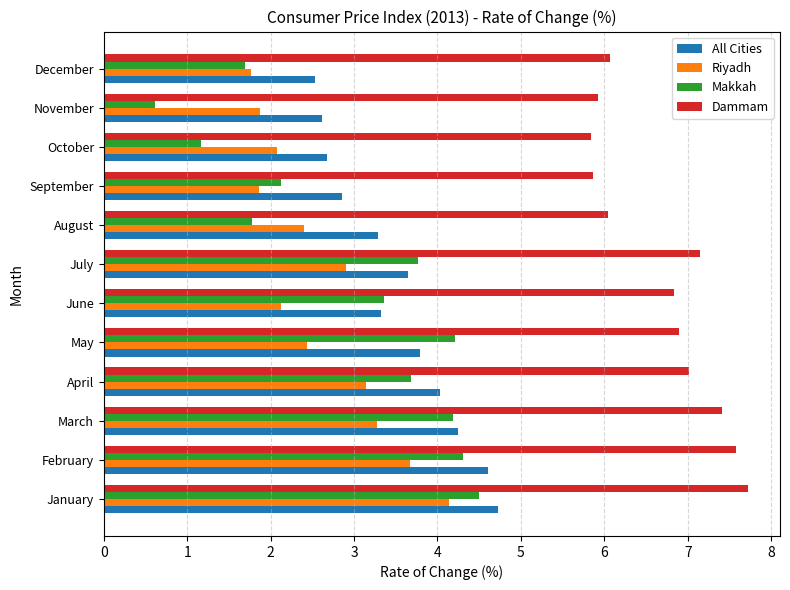

What is the spread (max minus min) of values at February?

3.9